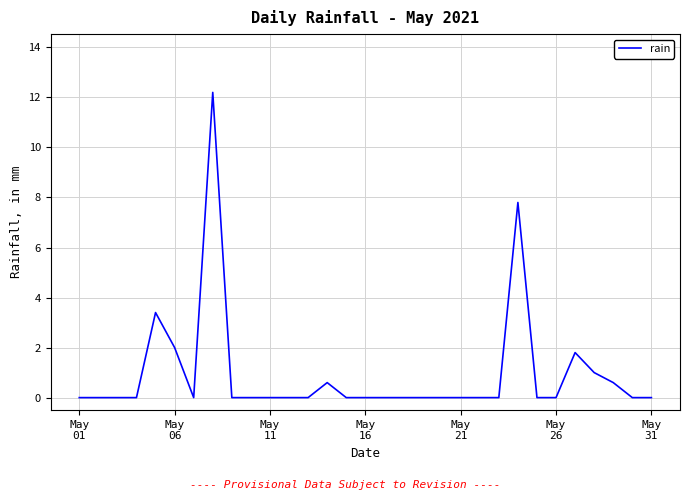

What is the greatest value displayed?

12.2